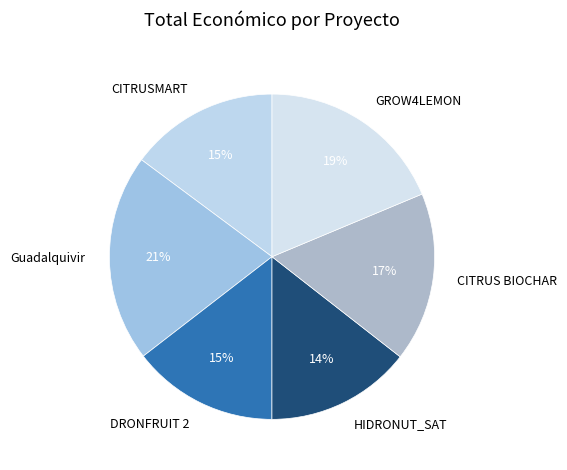

Which has a higher value, Guadalquivir or GROW4LEMON?

Guadalquivir